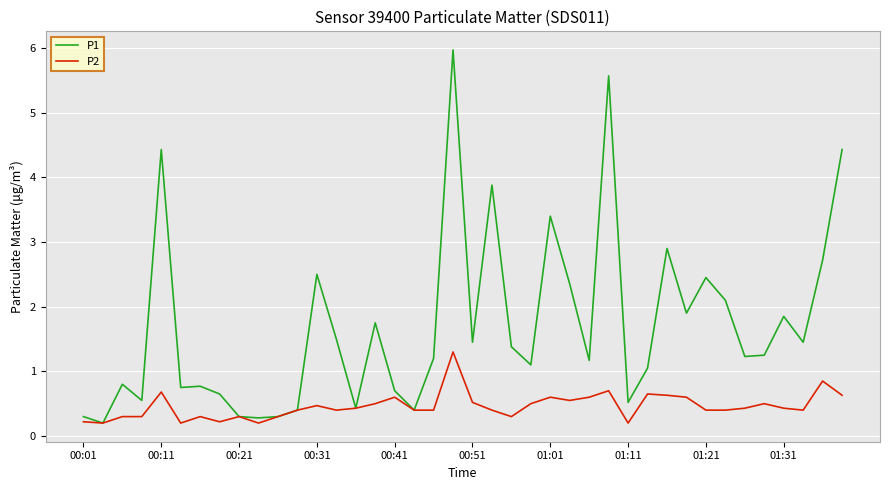

Which series has the largest total across all categories?

P1